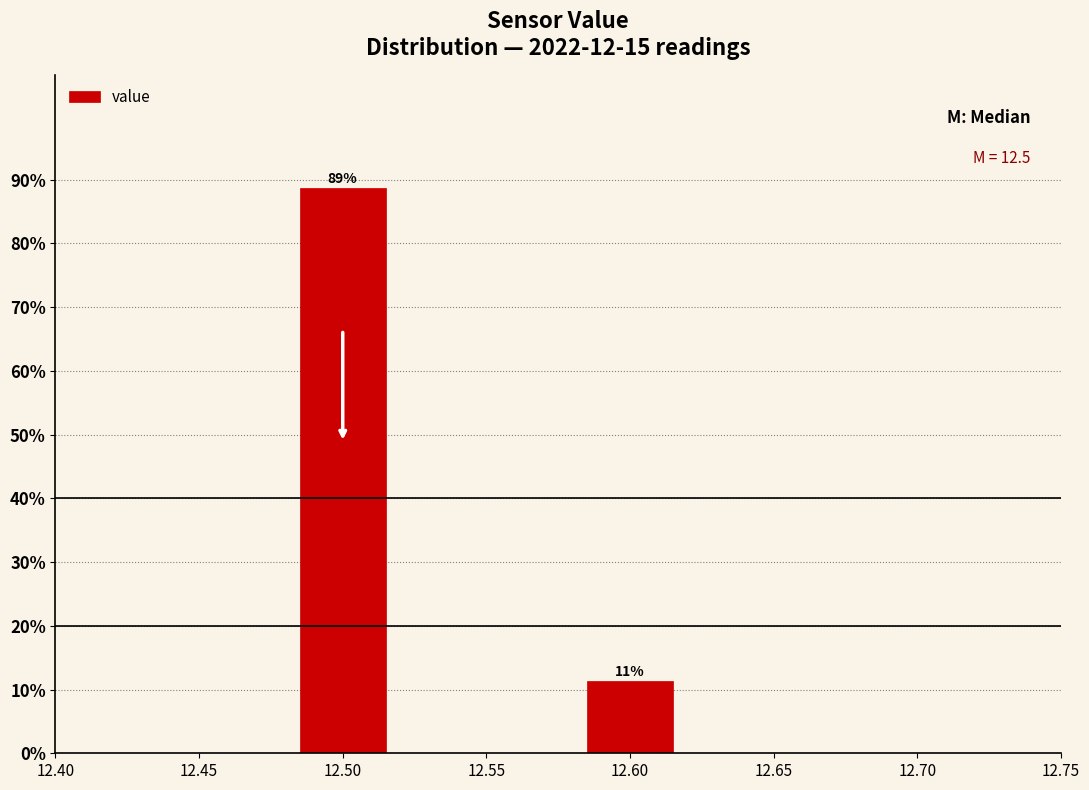

True or false: the data shows 7.2 at 12.60.

False